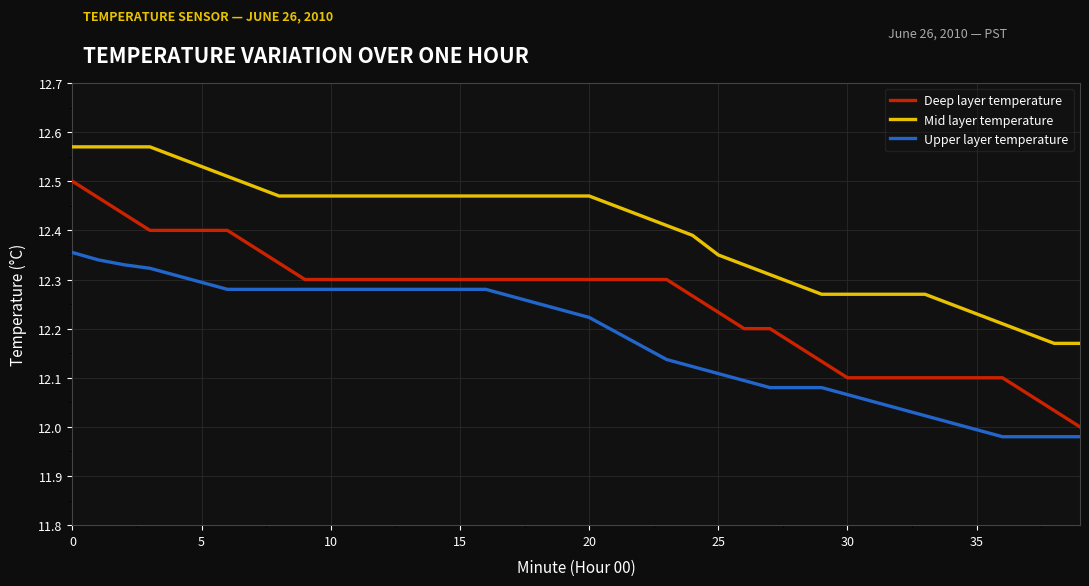

How many lines are shown in the chart?

3